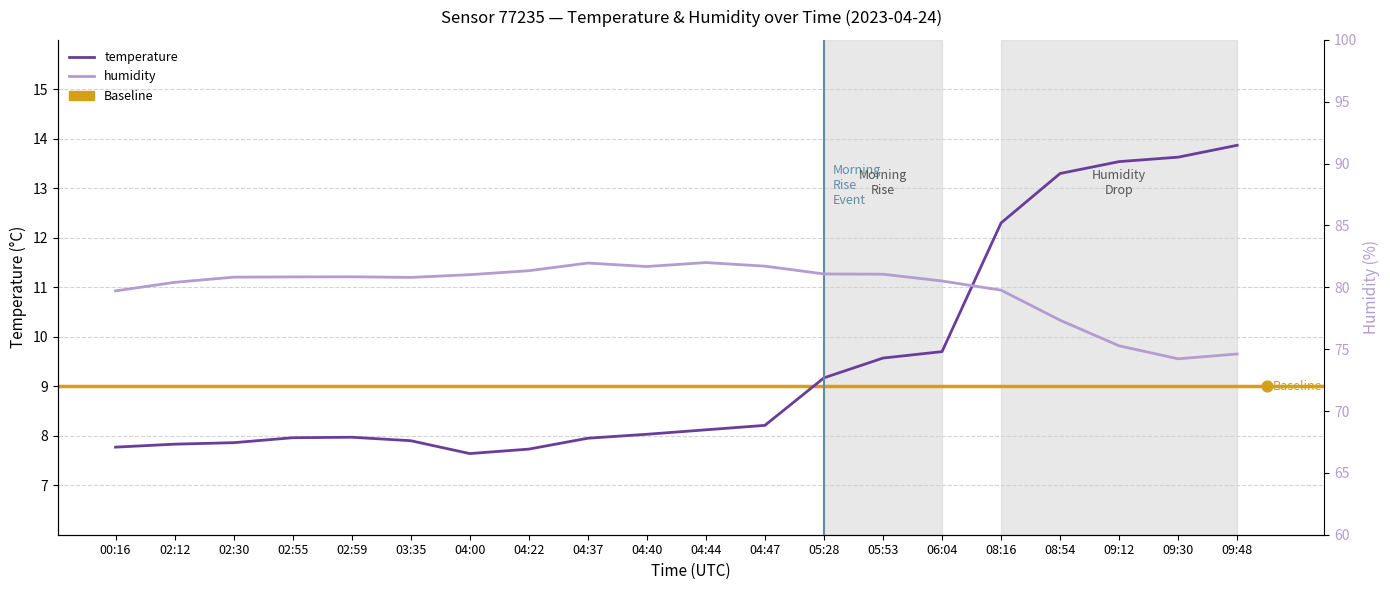

Which series has the largest total across all categories?

humidity